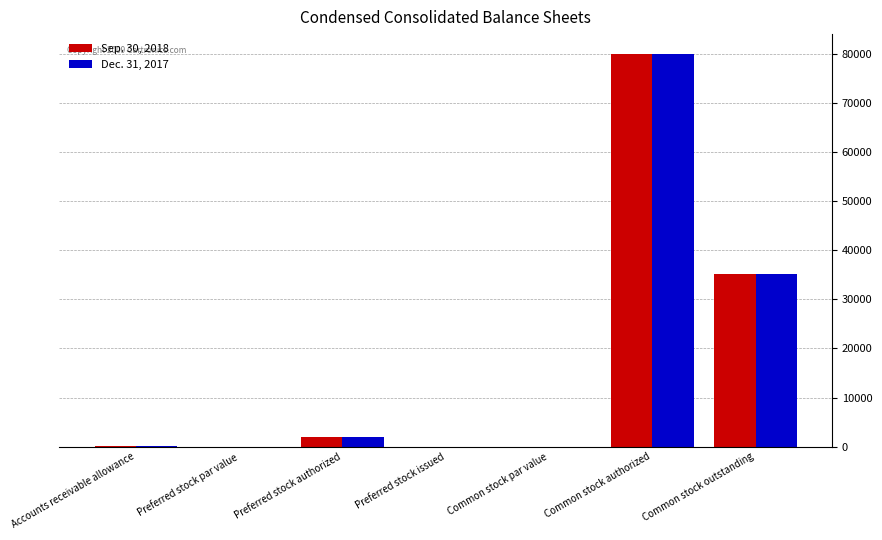

At which category is the sum across all series the highest?

Common stock authorized